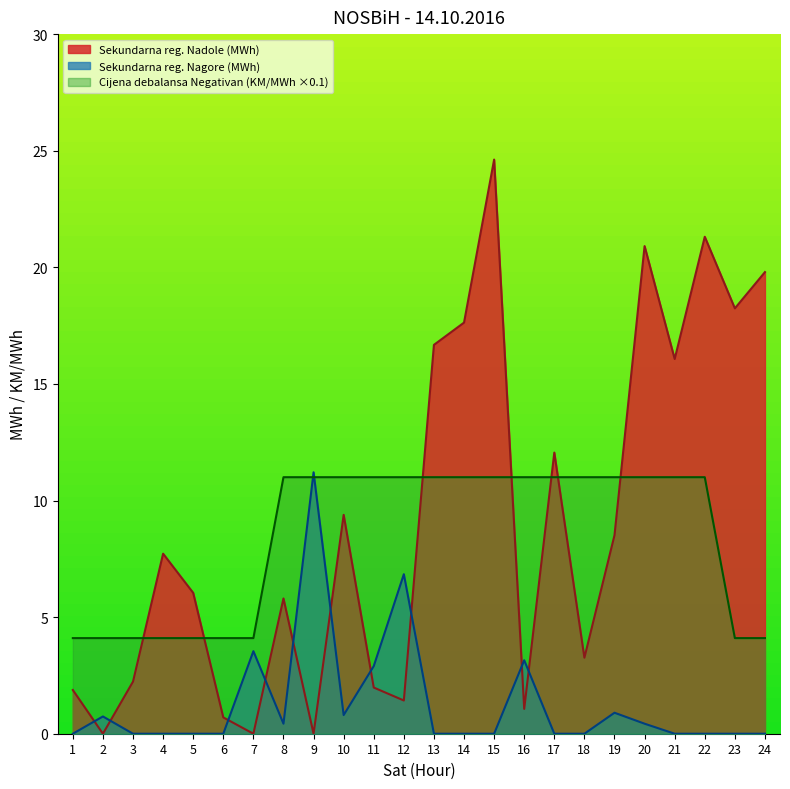

Reading left to right, list all the values displayed in this chart.

Sekundarna reg. Nadole (MWh): 1=1.9	2=0.0	3=2.2	4=7.7	5=6.0	6=0.7	7=0.0	8=5.8	9=0.0	10=9.4	11=2.0	12=1.4	13=16.7	14=17.6	15=24.6	16=1.1	17=12.1	18=3.3	19=8.5	20=20.9	21=16.1	22=21.3	23=18.2	24=19.8
Sekundarna reg. Nagore (MWh): 1=0.0	2=0.7	3=0.0	4=0.0	5=0.0	6=0.0	7=3.5	8=0.4	9=11.2	10=0.8	11=2.9	12=6.8	13=0.0	14=0.0	15=0.0	16=3.1	17=0.0	18=0.0	19=0.9	20=0.4	21=0.0	22=0.0	23=0.0	24=0.0
Cijena debalansa Negativan (KM/MWh): 1=4.1	2=4.1	3=4.1	4=4.1	5=4.1	6=4.1	7=4.1	8=11.0	9=11.0	10=11.0	11=11.0	12=11.0	13=11.0	14=11.0	15=11.0	16=11.0	17=11.0	18=11.0	19=11.0	20=11.0	21=11.0	22=11.0	23=4.1	24=4.1